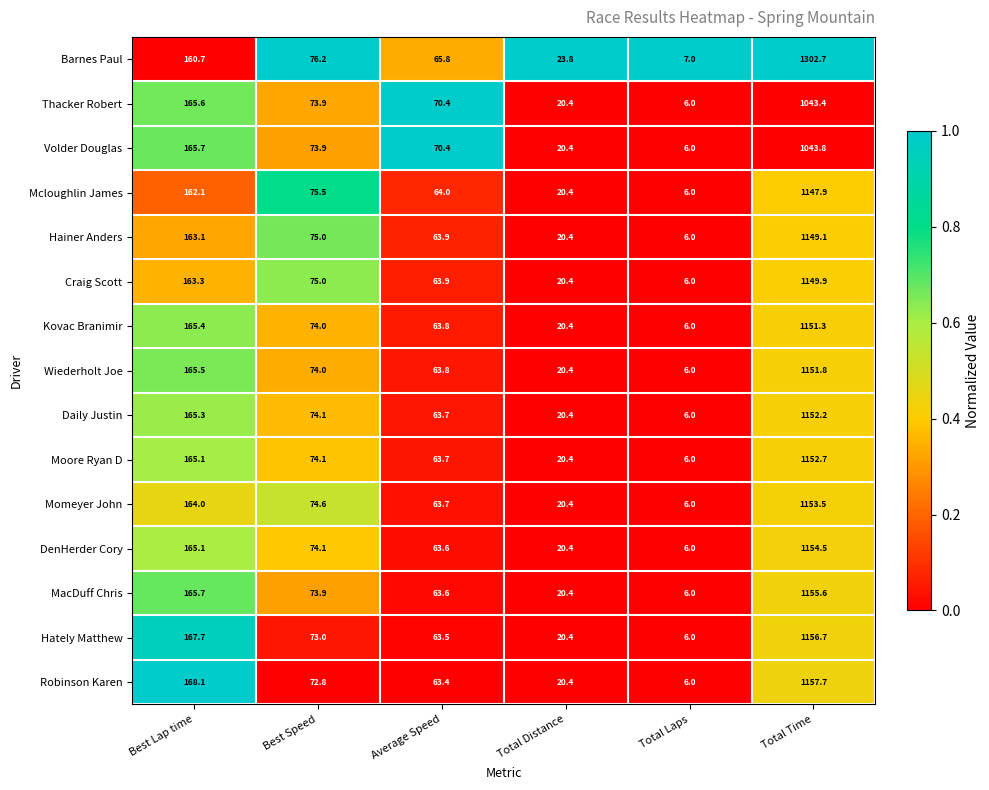

At which category is the sum across all series the highest?

Total Time